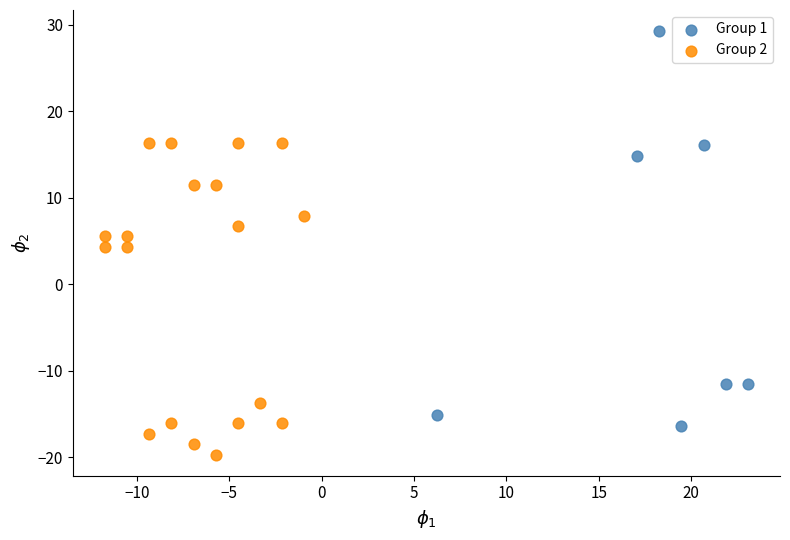

Which series contains the highest Y value?

Group 1